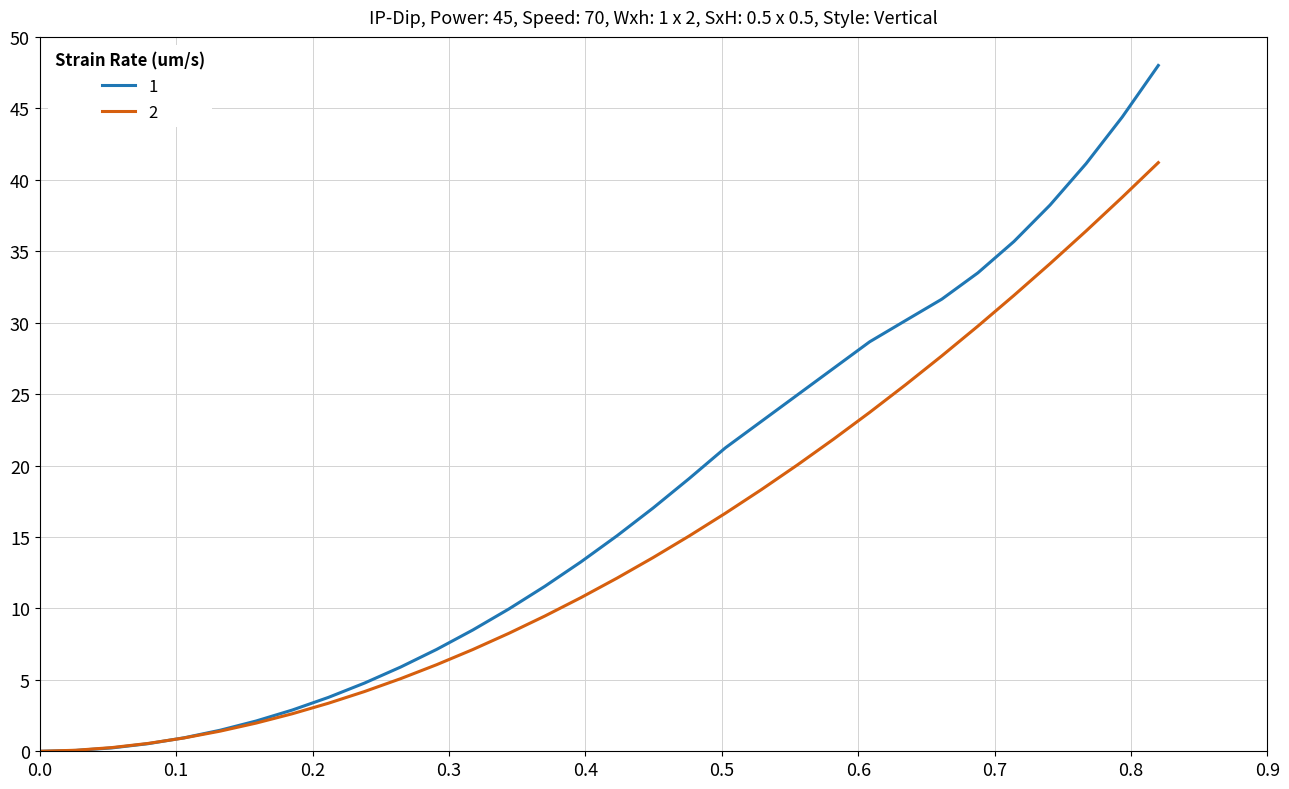

Rank the series by their average value, from lowest to highest.

2, 1